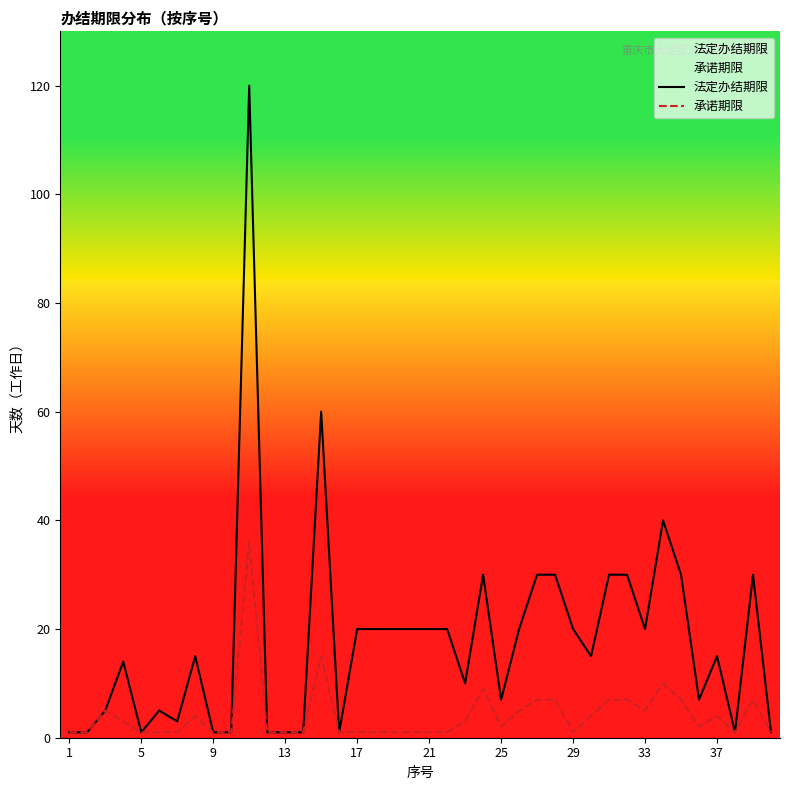

What is the maximum value for 法定办结期限?

120